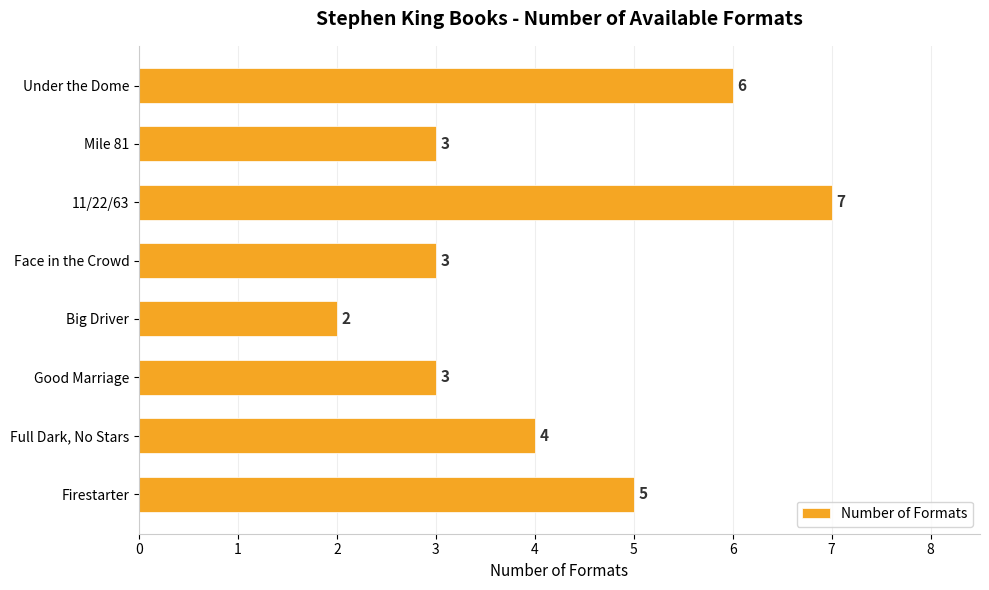

How many series are shown in this chart?

1